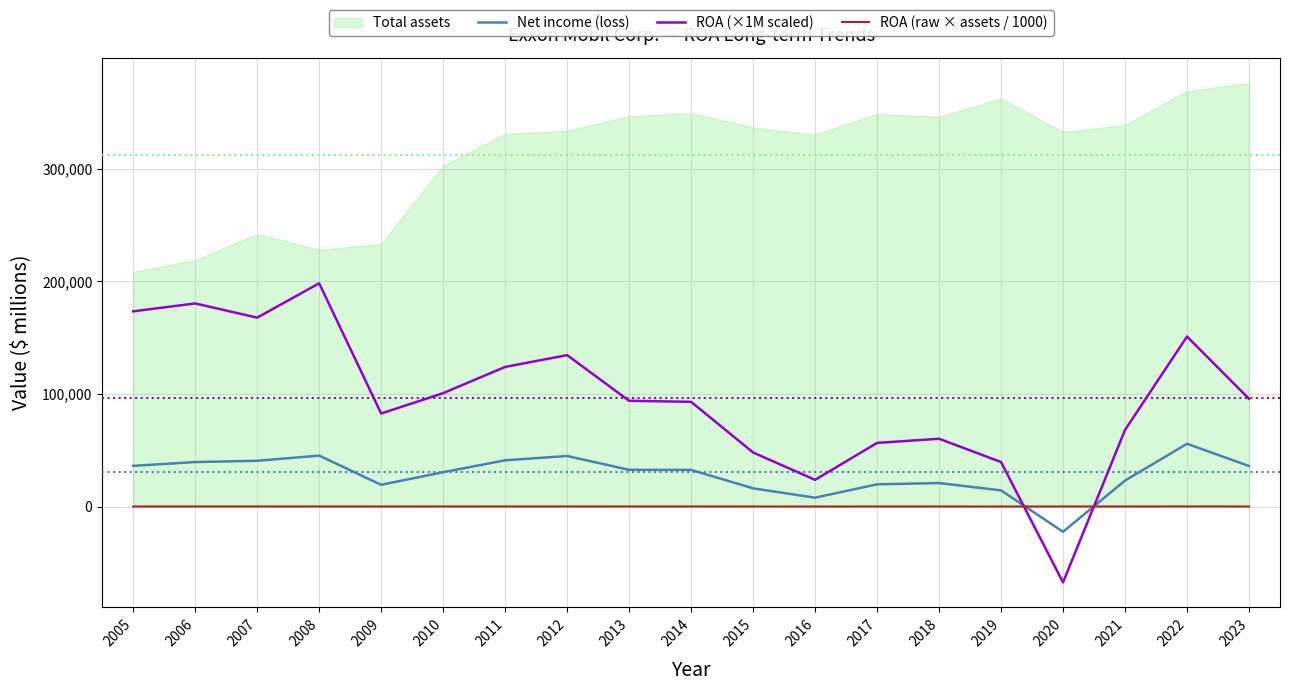

What is the sum of the ROA (raw × assets / 1000) values at 2009 and 2021?

42.3